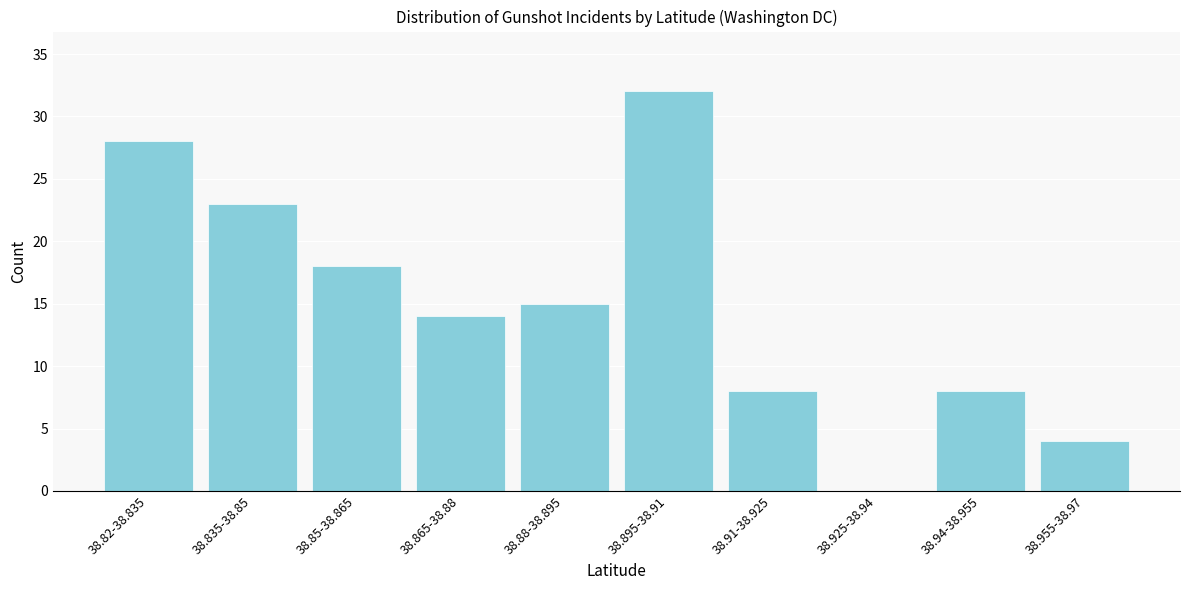

Reading left to right, what are all the values shown in this chart?

38.82-38.835=28	38.835-38.85=23	38.85-38.865=18	38.865-38.88=14	38.88-38.895=15	38.895-38.91=32	38.91-38.925=8	38.925-38.94=0	38.94-38.955=8	38.955-38.97=4